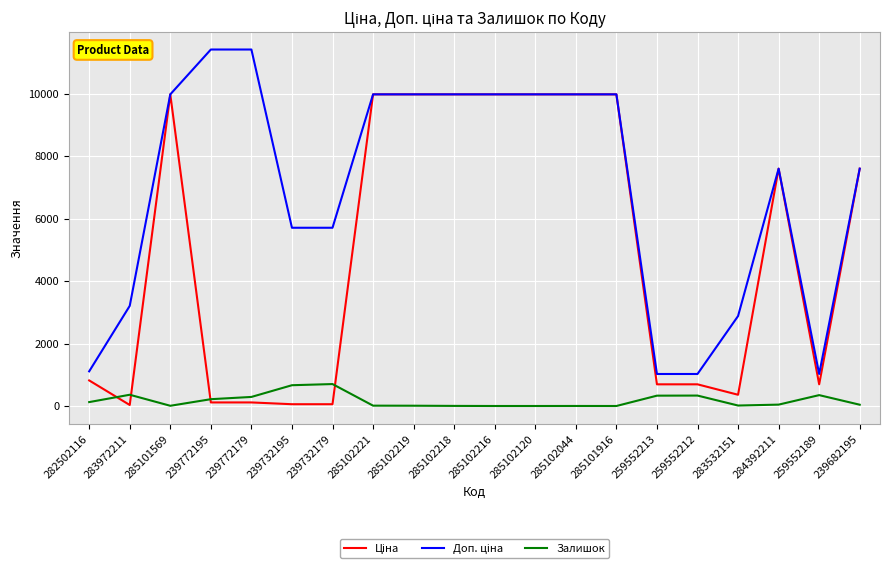

What is the maximum value for Залишок?

702.0